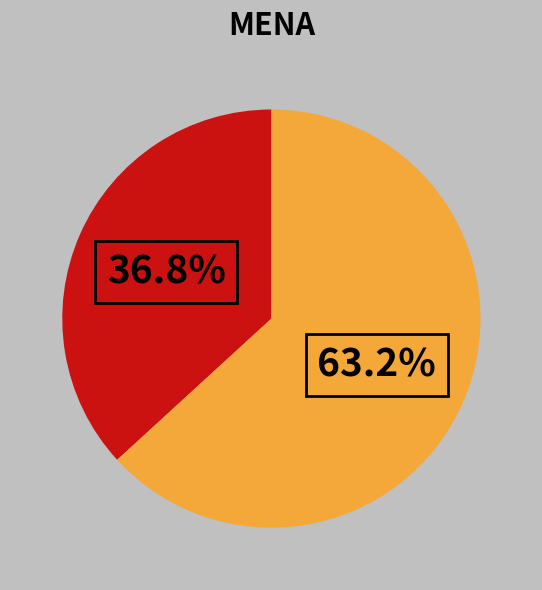

To the nearest percent, what is the difference between the largest and smallest slice percentages?

26%